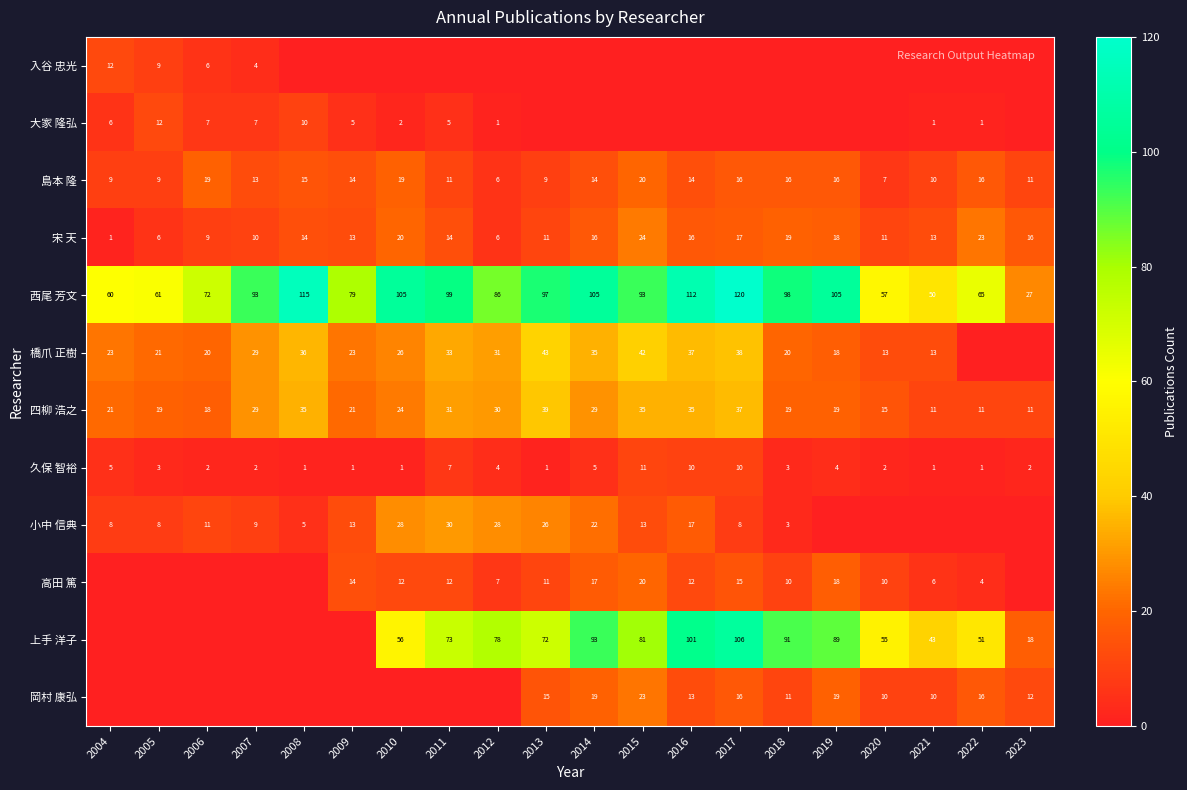

What is the average value of the 久保 智裕 series?

4